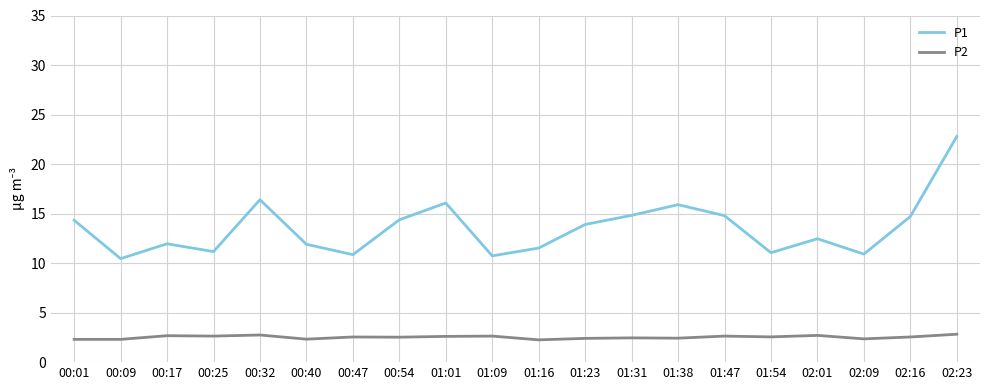

What is the difference between the highest and lowest values at 01:38?

13.5